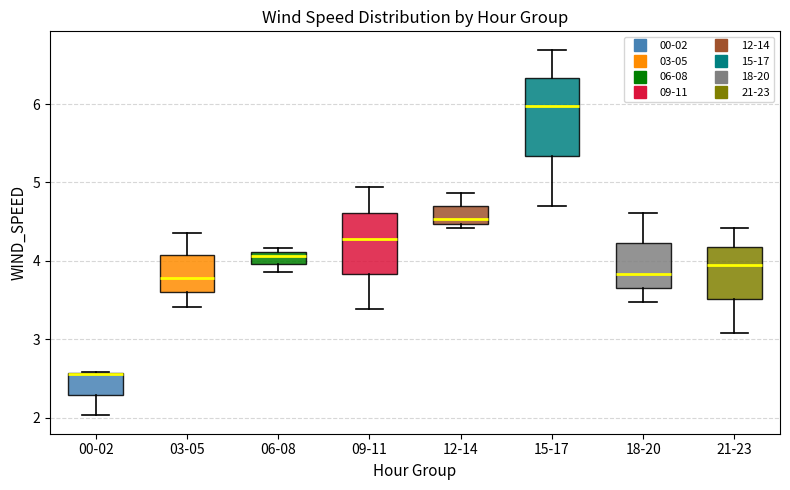

Where is the lower edge of the box for 15-17 on the y-axis? The values are not printed on the chart, so give them approximately, as read against the axis.

5.3